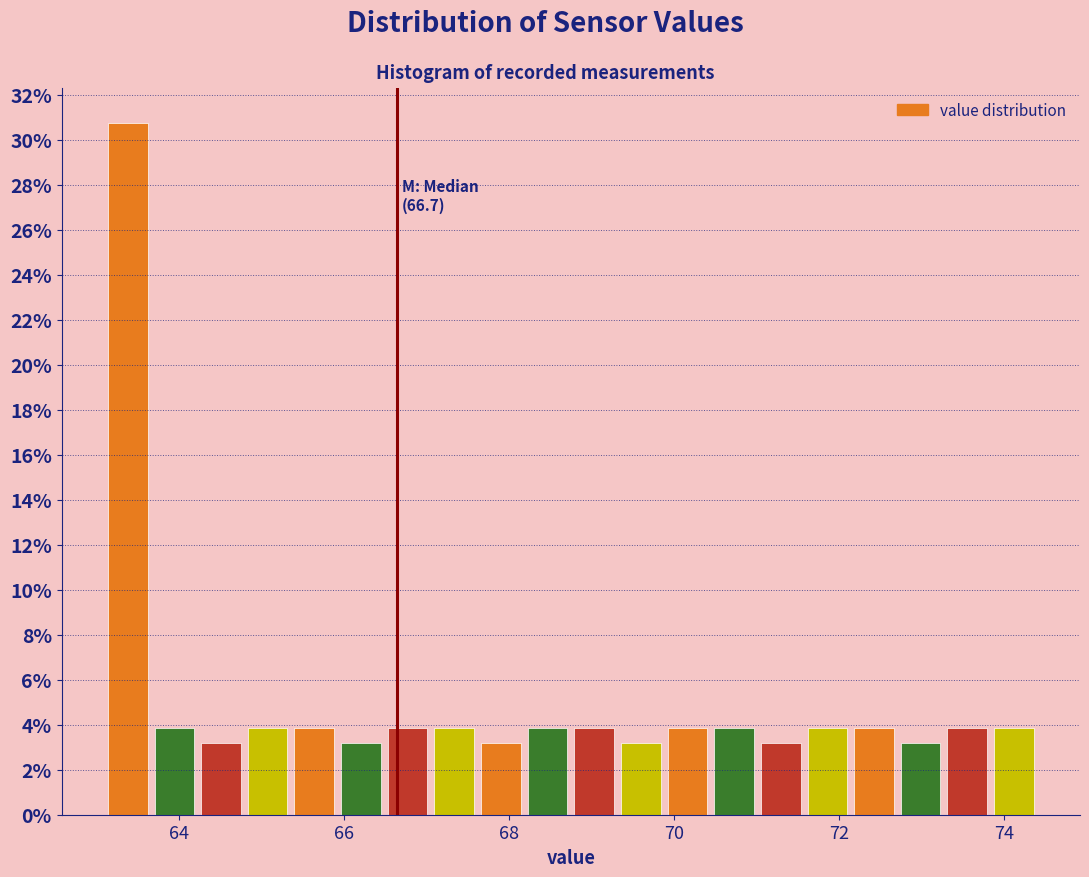

Around what value on the x-axis is the tallest bar? Give the approximate position of its centre, as read against the axis.

63.4